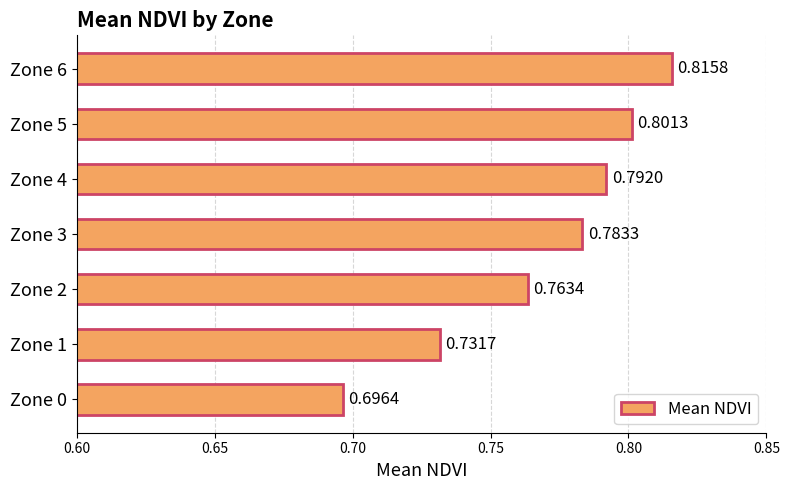

List the labels in order of value, smallest first.

Zone 0, Zone 1, Zone 2, Zone 3, Zone 4, Zone 5, Zone 6